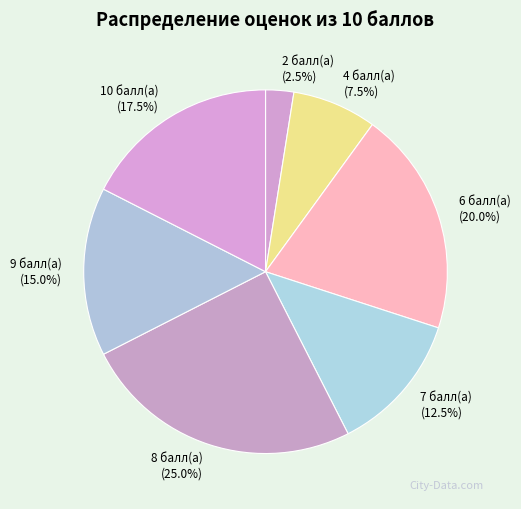

Rank the categories by value from lowest to highest.

2, 4, 7, 9, 10, 6, 8